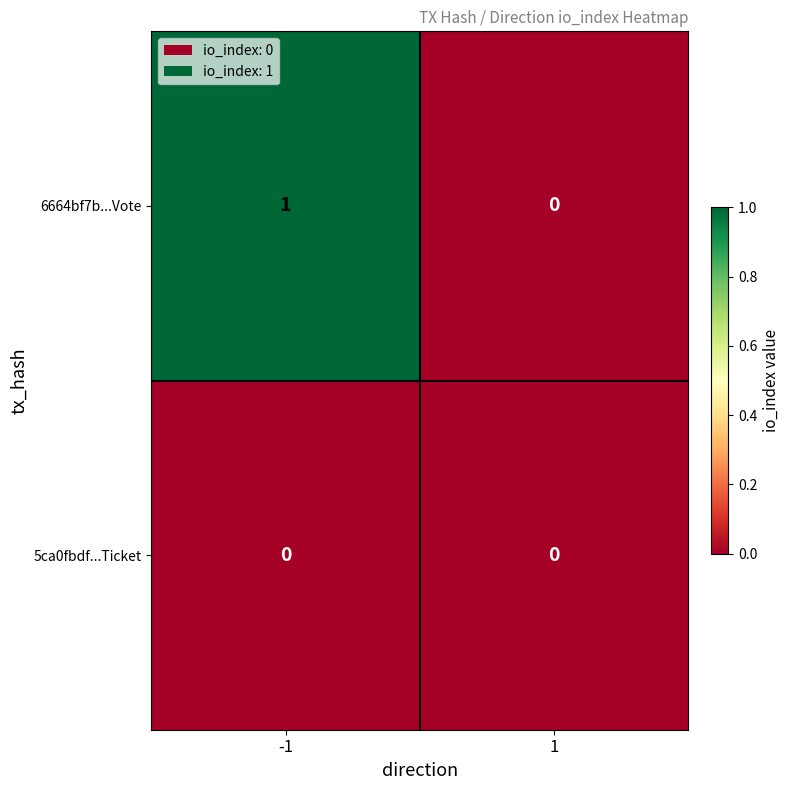

Which series changed the most between -1 and 1?

6664bf7b...Vote